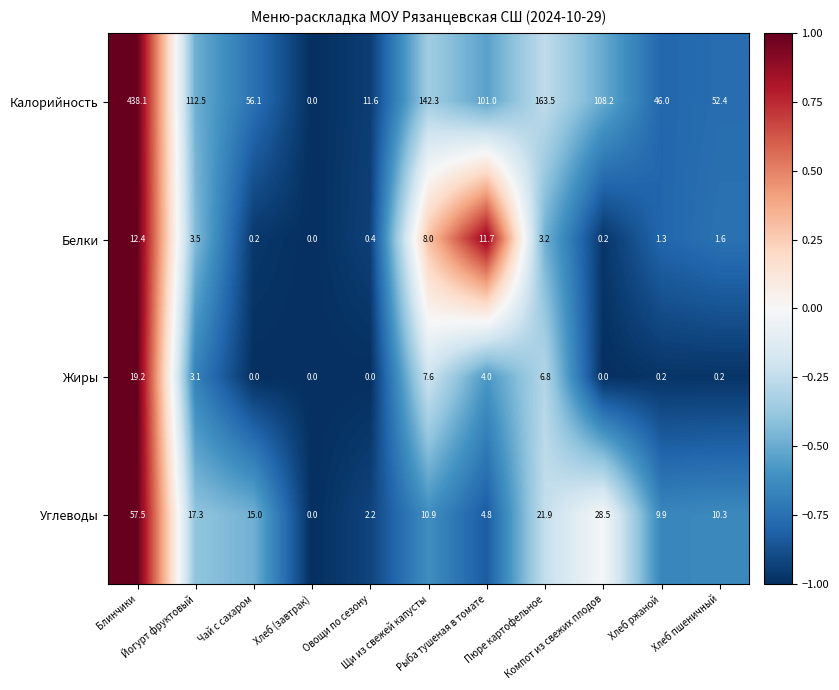

Rank the series by their maximum value, from highest to lowest.

Калорийность, Углеводы, Жиры, Белки